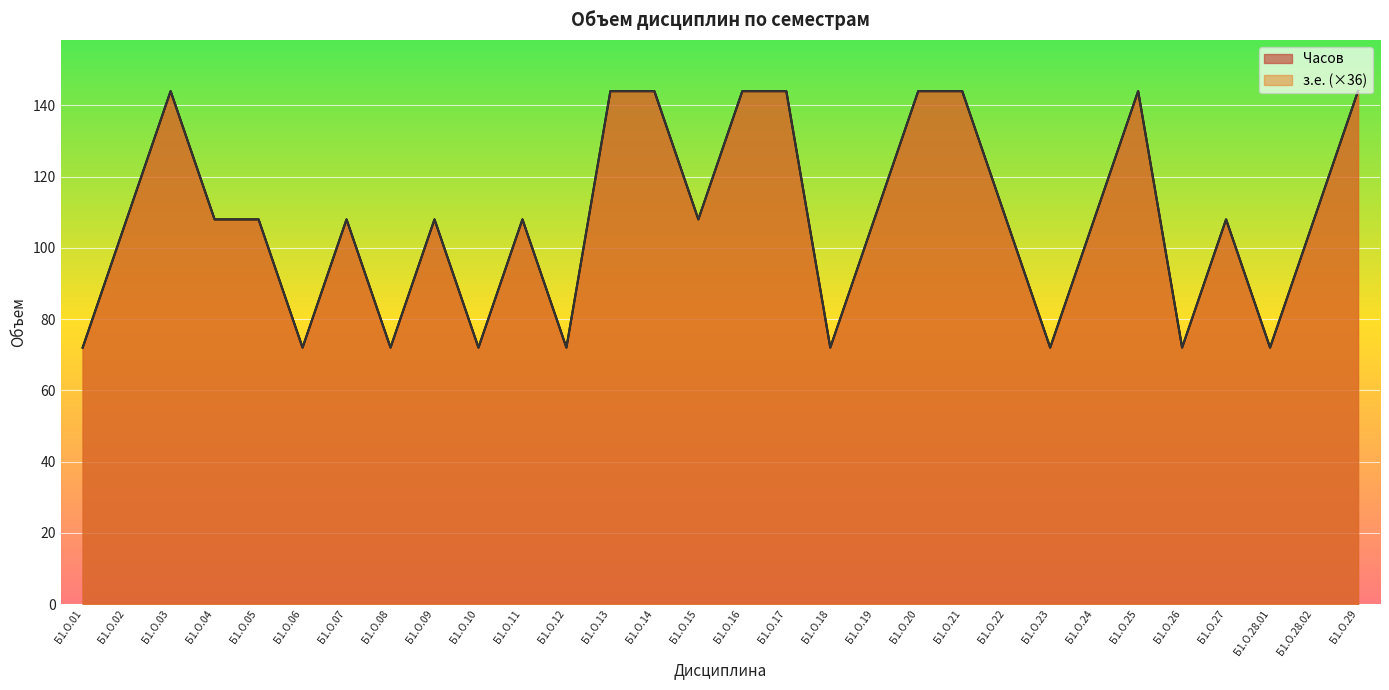

What position from the left is Б1.О.04?

4